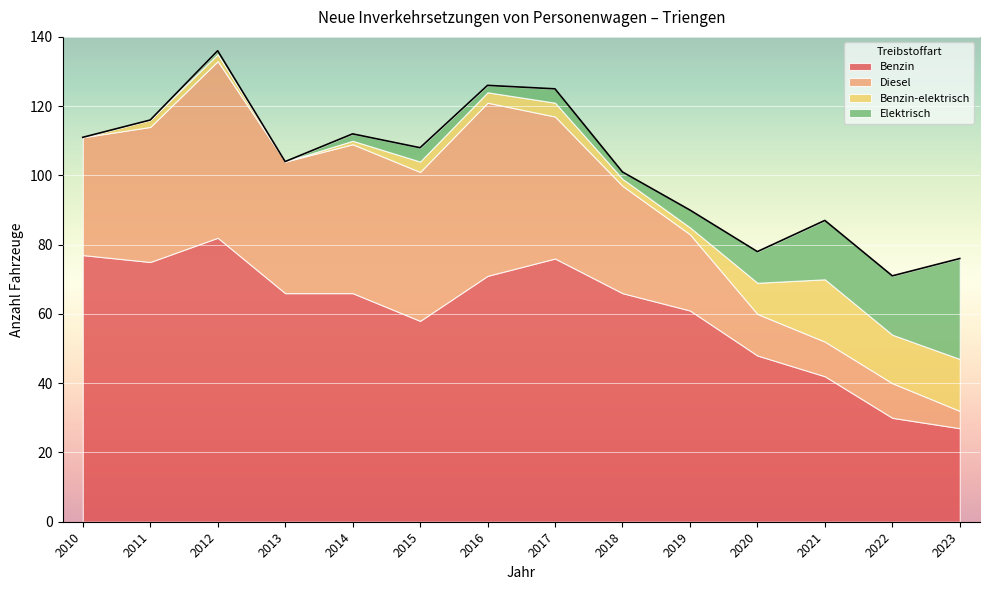

What is the difference between the maximum and minimum values in the Elektrisch series?

29